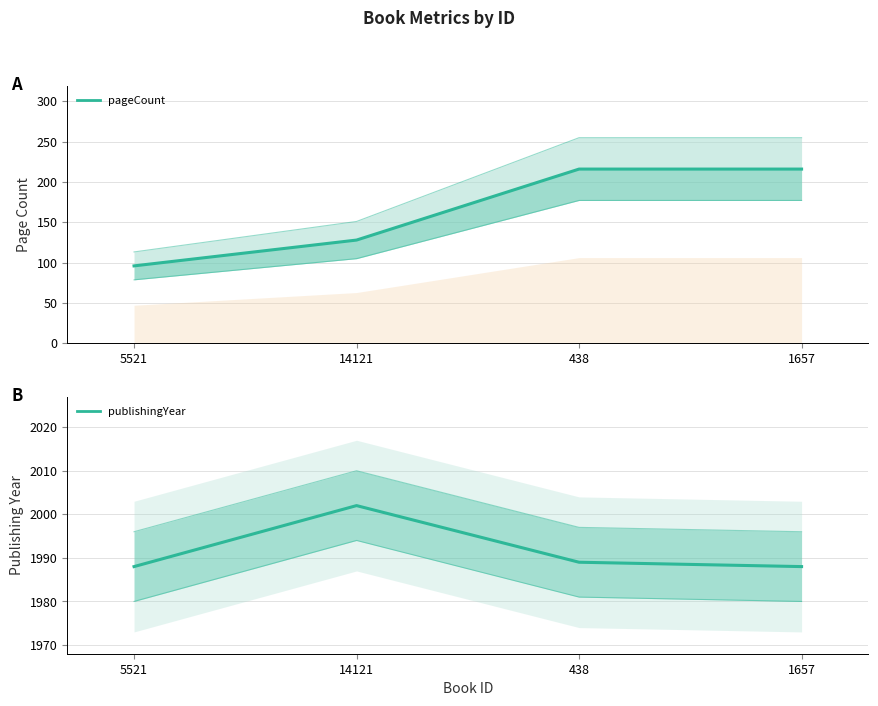

Where is publishingYear nearest to the value 1995?

438